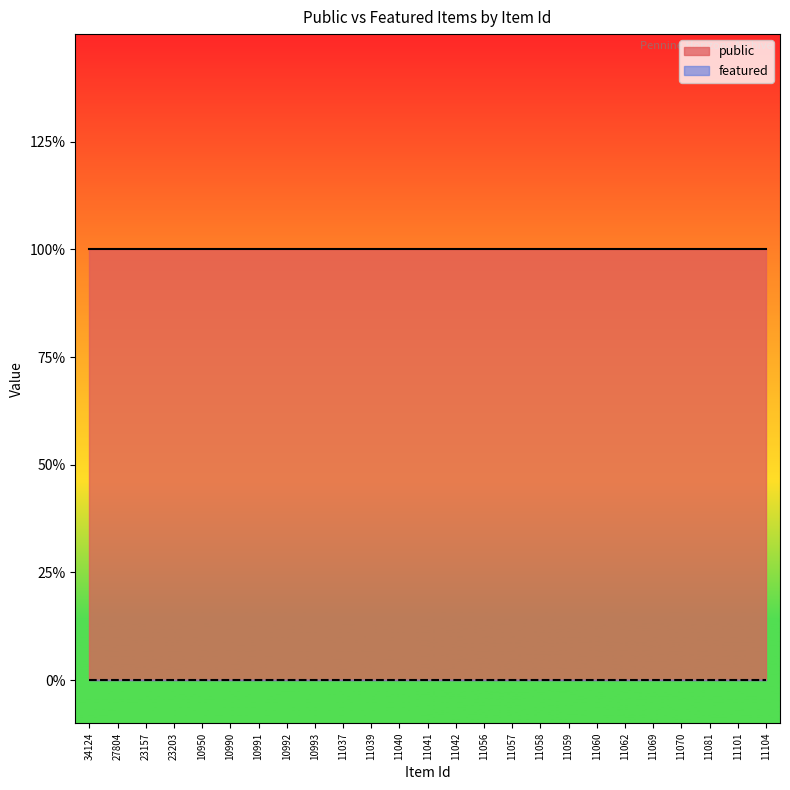

What is the sum of the public values at 34124 and 27804?

2